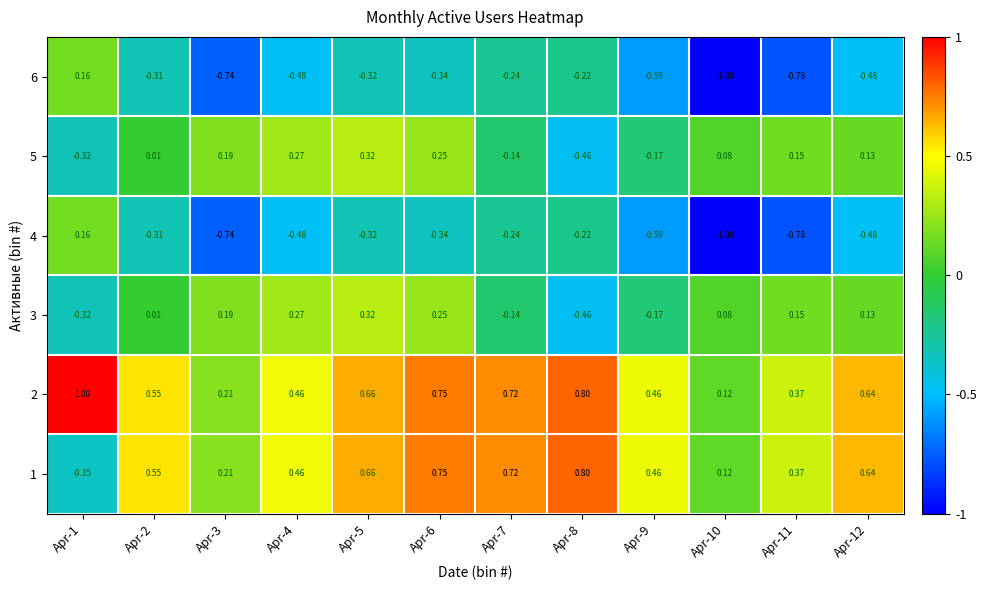

What is the greatest value displayed?

1.0